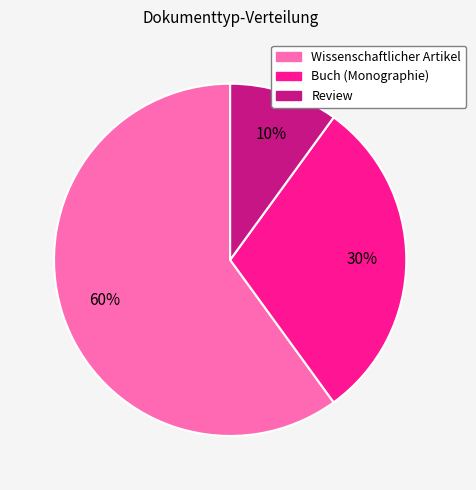

Which category has the smallest portion of the pie?

Review